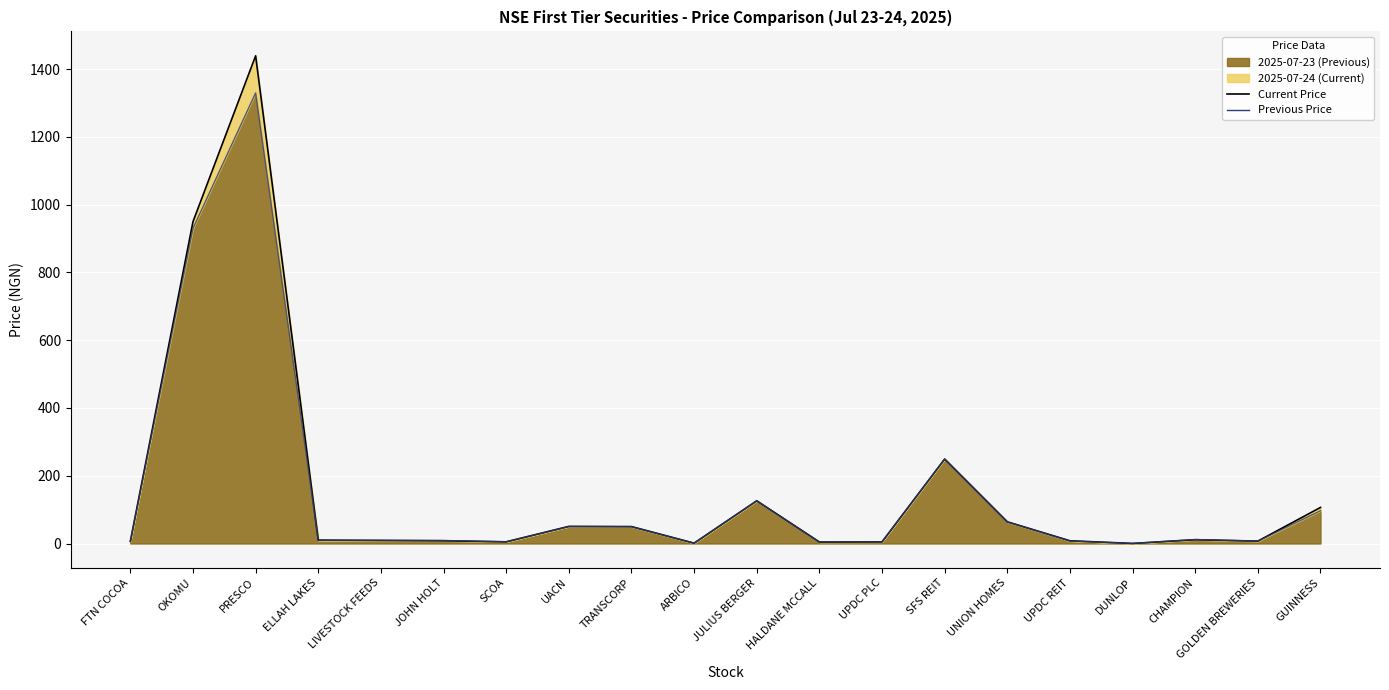

Reading left to right, extract all data points from this chart.

Current Price Line: FTN COCOA=6.6	OKOMU=950.0	PRESCO=1439.5	ELLAH LAKES=10.0	LIVESTOCK FEEDS=9.0	JOHN HOLT=8.1	SCOA=5.0	UACN=50.5	TRANSCORP=50.0	ARBICO=1.0	JULIUS BERGER=126.0	HALDANE MCCALL=4.3	UPDC PLC=4.8	SFS REIT=249.2	UNION HOMES=64.0	UPDC REIT=8.1	DUNLOP=0.2	CHAMPION=11.2	GOLDEN BREWERIES=7.1	GUINNESS=106.5
Previous Price Line: FTN COCOA=6.0	OKOMU=930.0	PRESCO=1330.0	ELLAH LAKES=9.2	LIVESTOCK FEEDS=9.6	JOHN HOLT=9.0	SCOA=5.0	UACN=50.0	TRANSCORP=49.5	ARBICO=1.0	JULIUS BERGER=126.0	HALDANE MCCALL=4.7	UPDC PLC=4.7	SFS REIT=249.2	UNION HOMES=64.0	UPDC REIT=7.4	DUNLOP=0.2	CHAMPION=11.8	GOLDEN BREWERIES=7.1	GUINNESS=96.8